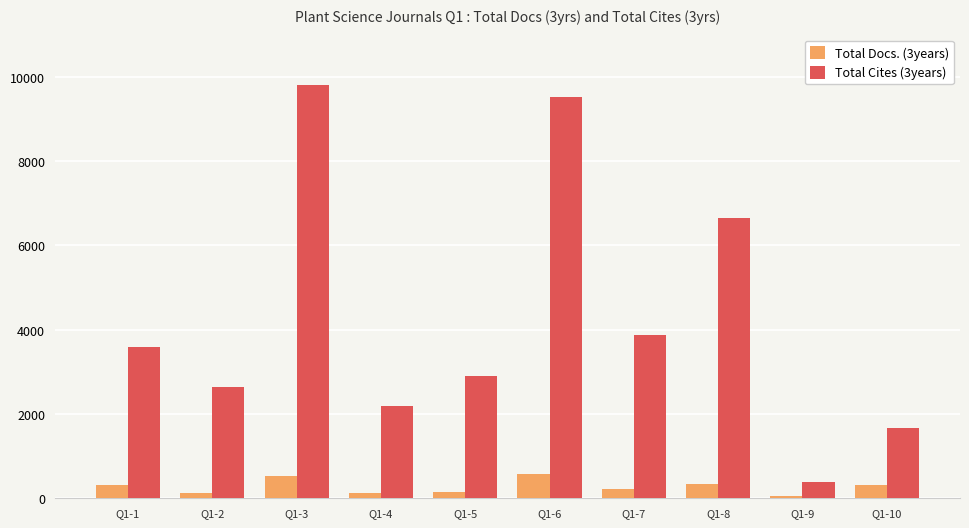

The value of Total Cites (3years) at Q1-9 is 389. True or false?

True